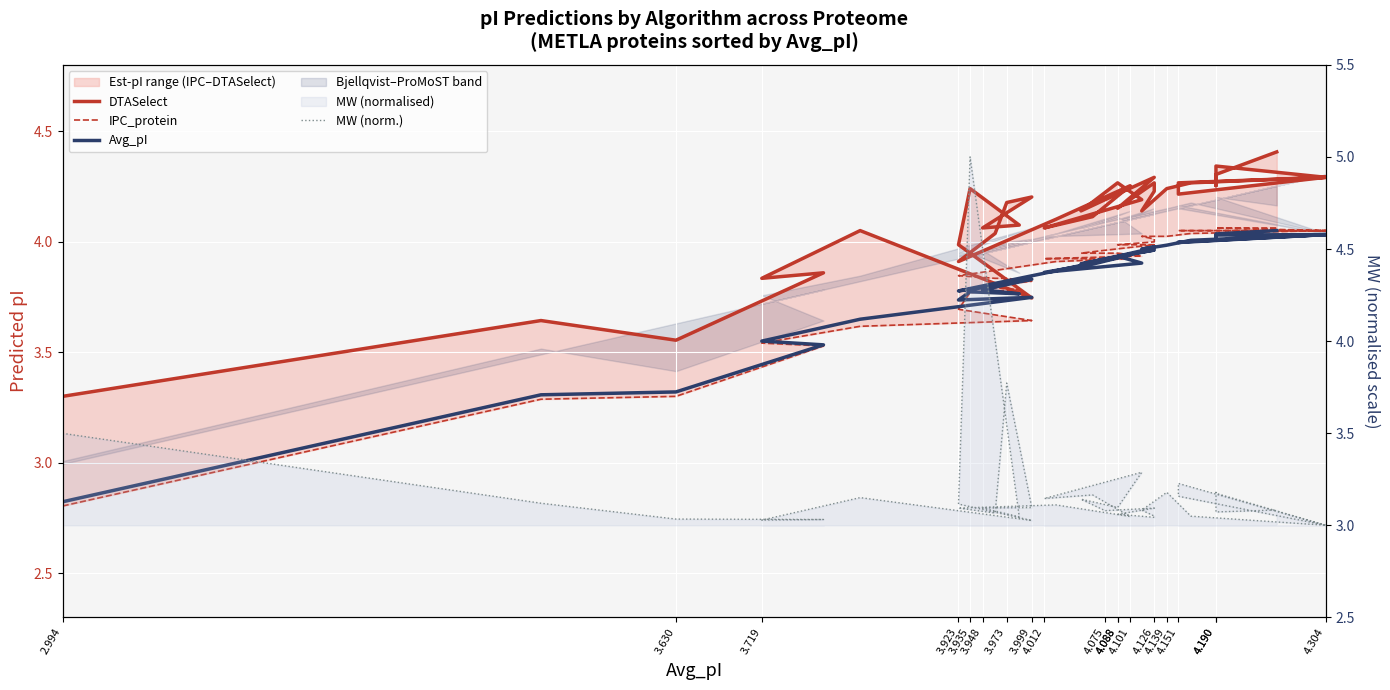

What is the minimum value shown in the chart?

2.8